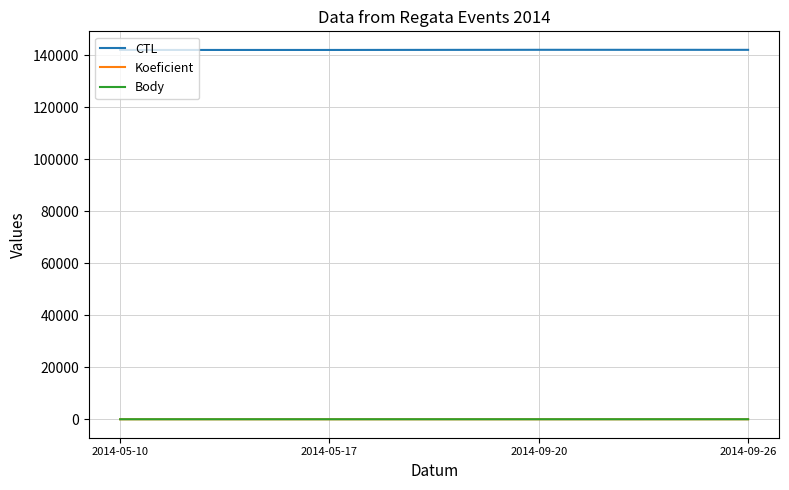

Reading right to left, transcribe all the data shown in this chart.

CTL: 2014-09-26=142163	2014-09-20=142176	2014-05-17=142117	2014-05-10=142115
Koeficient: 2014-09-26=6	2014-09-20=4	2014-05-17=4	2014-05-10=4
Body: 2014-09-26=6	2014-09-20=4	2014-05-17=4	2014-05-10=4